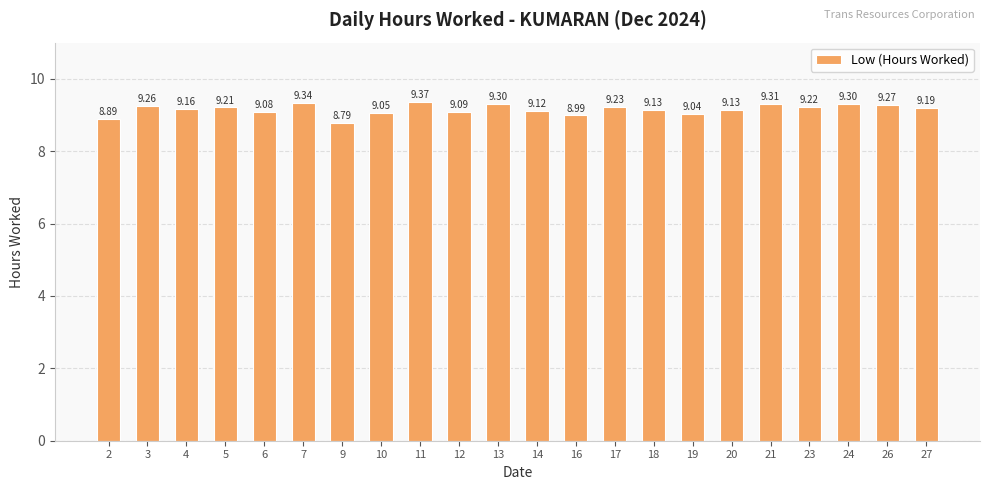

What is the change in value from 11 to 12?

-0.3